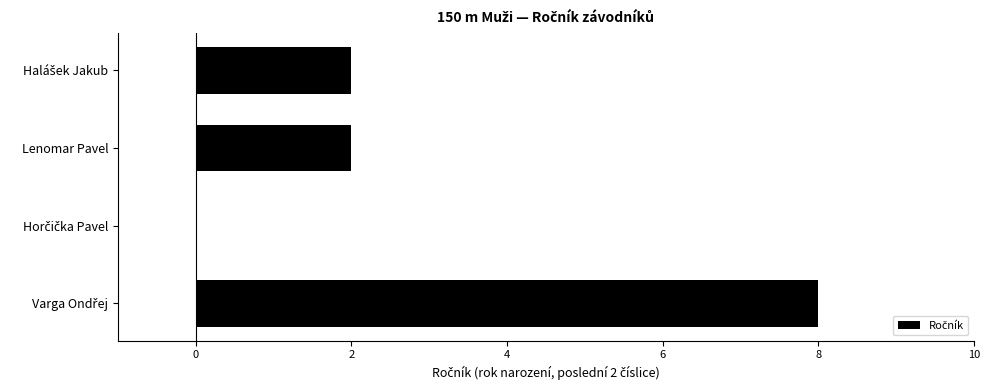

What is the maximum value shown in the chart?

8